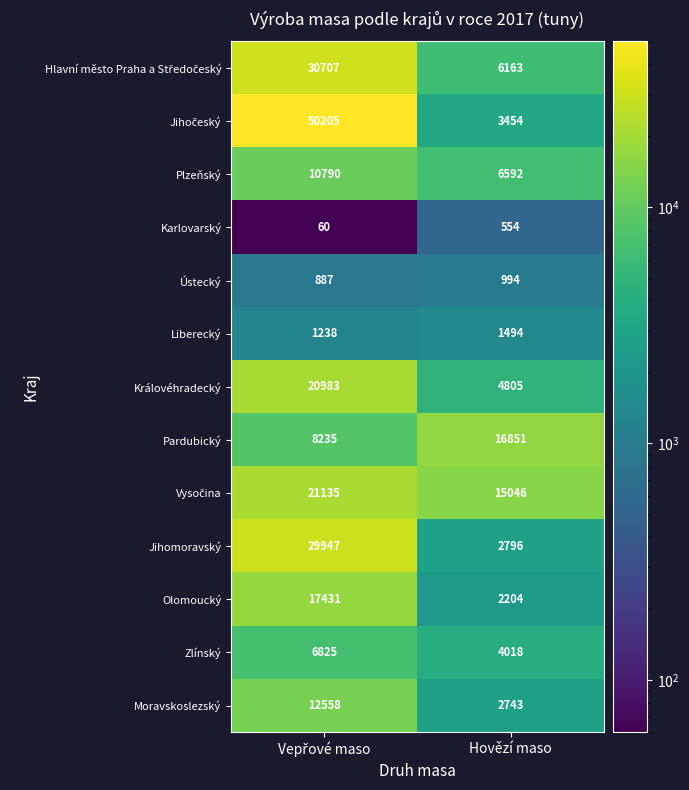

How many categories are shown in the chart?

2